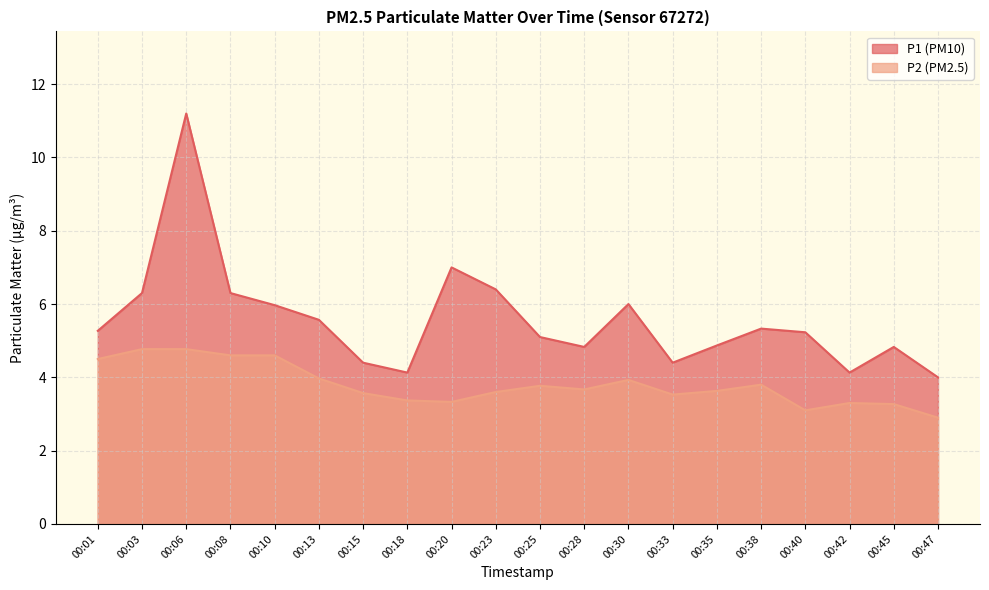

Reading right to left, list all the values displayed in this chart.

P1: 4.0	4.8	4.1	5.2	5.3	4.9	4.4	6.0	4.8	5.1	6.4	7.0	4.1	4.4	5.6	6.0	6.3	11.2	6.3	5.3
P2: 2.9	3.3	3.3	3.1	3.8	3.6	3.5	3.9	3.7	3.8	3.6	3.3	3.4	3.6	4.0	4.6	4.6	4.8	4.8	4.5